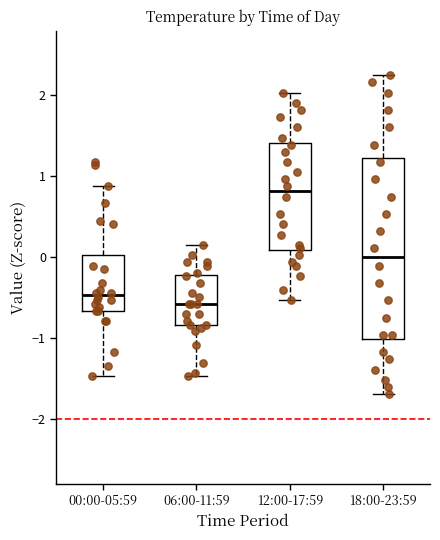

Which box has the lowest median line?

06:00-11:59